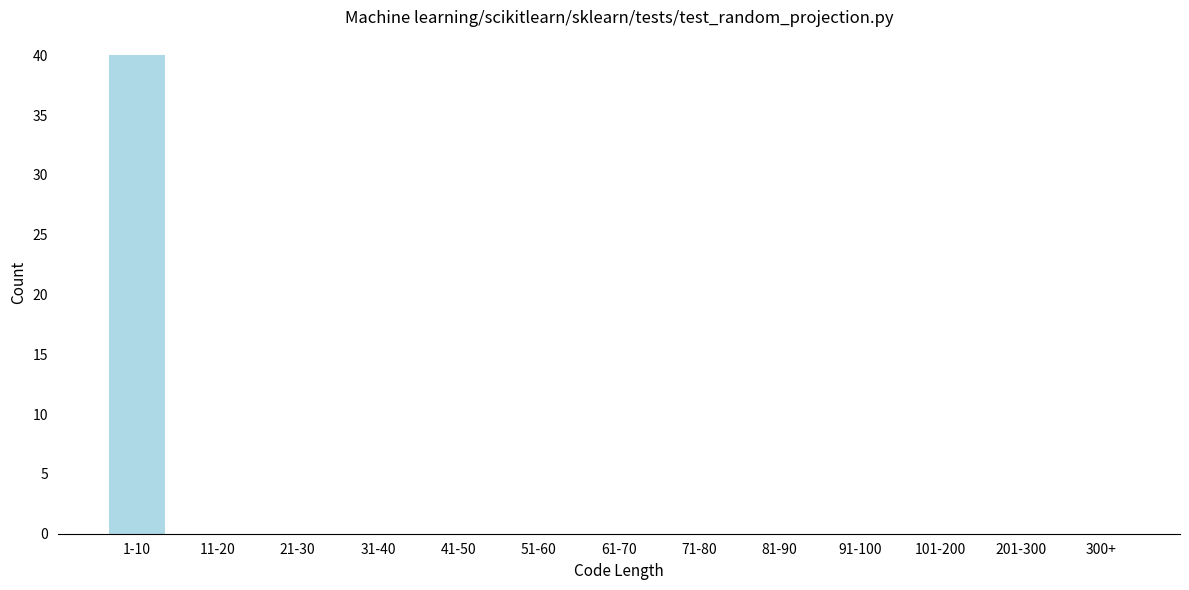

Reading right to left, what are all the values shown in this chart?

300+=0	201-300=0	101-200=0	91-100=0	81-90=0	71-80=0	61-70=0	51-60=0	41-50=0	31-40=0	21-30=0	11-20=0	1-10=40